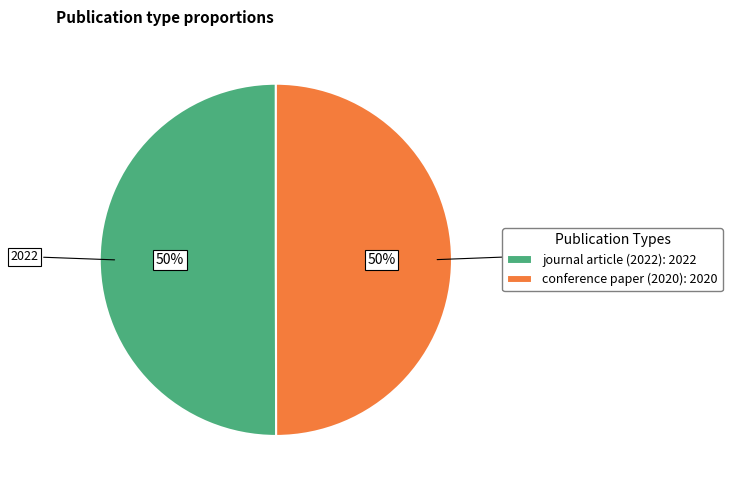

Is it true that journal article (2022) is 50% of the pie?

True